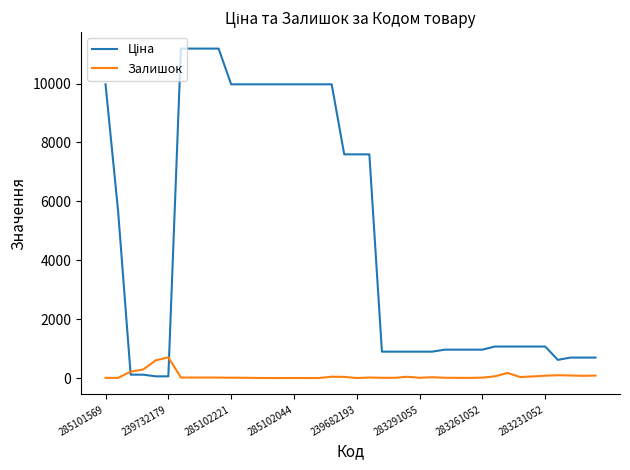

What is the greatest value displayed?

11188.2